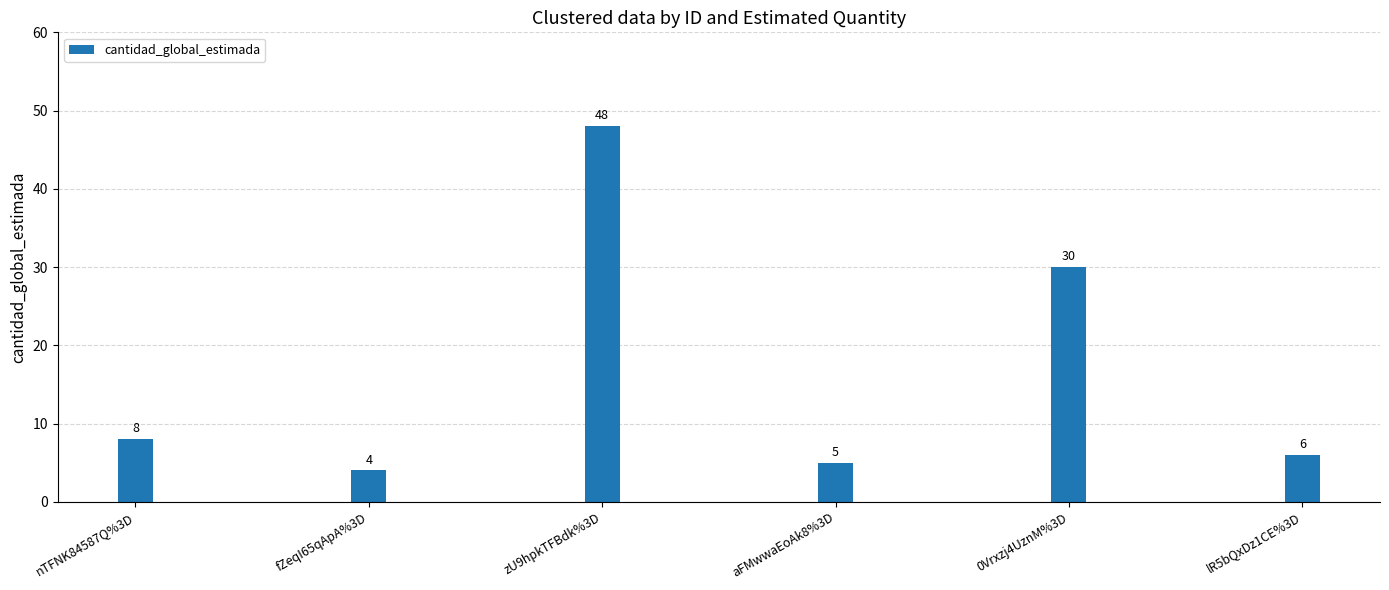

What is the greatest value displayed?

48